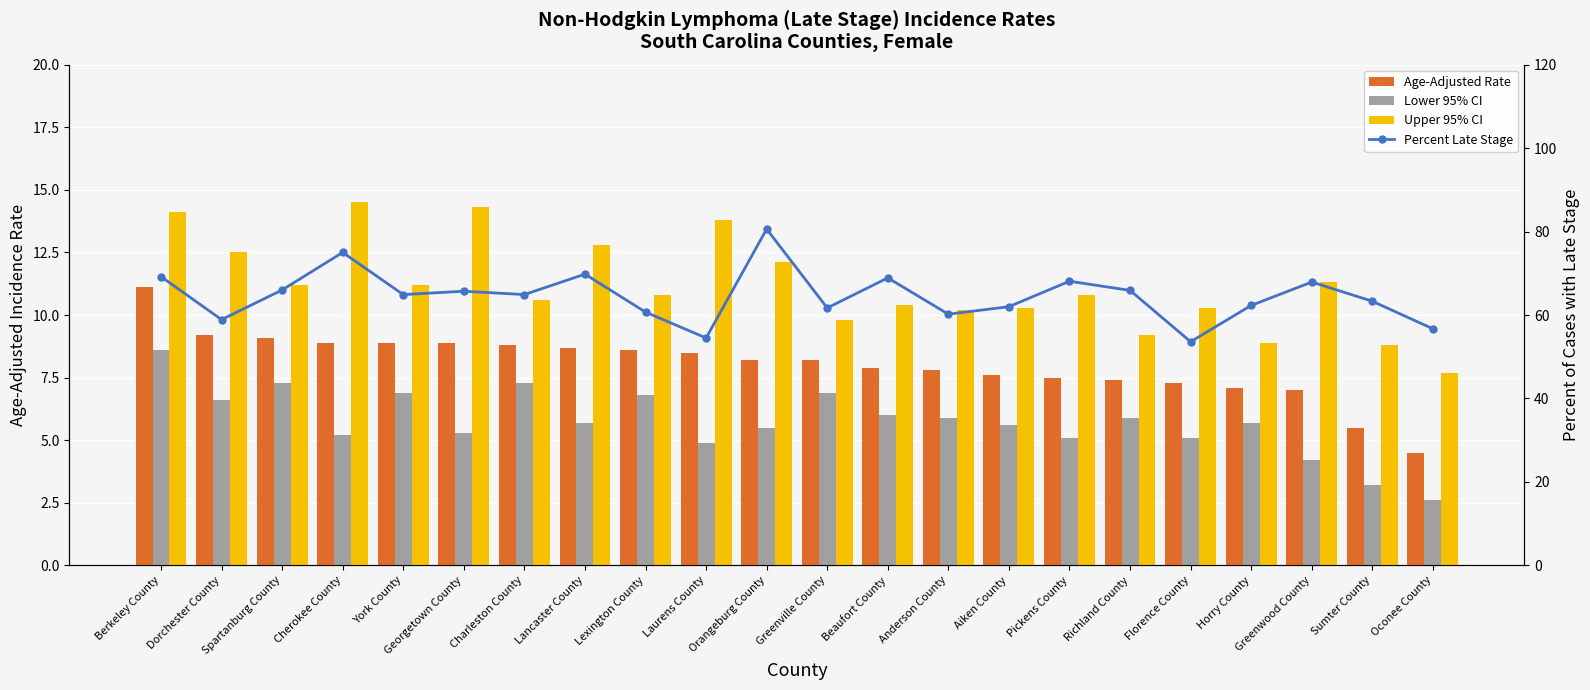

The Upper 95% CI series shows 8.0 at Lancaster County. True or false?

False